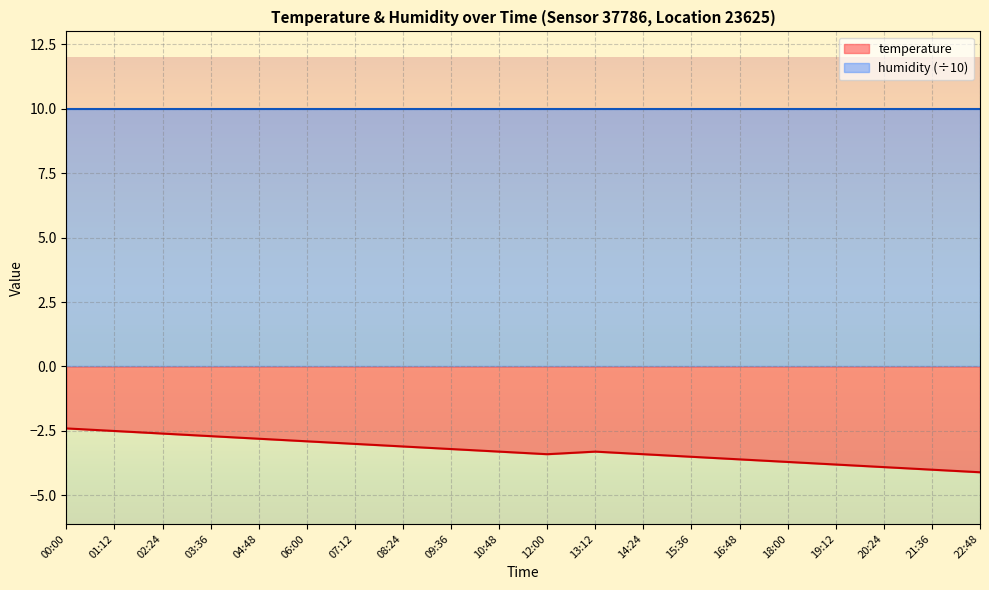

At which category does the data reach its first local peak?

13:12